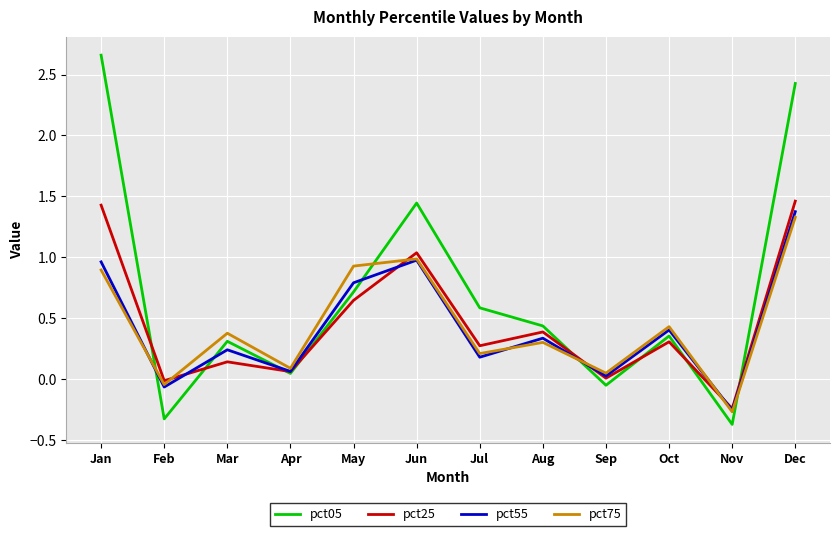

What is the sum of all pct75 values?

5.3